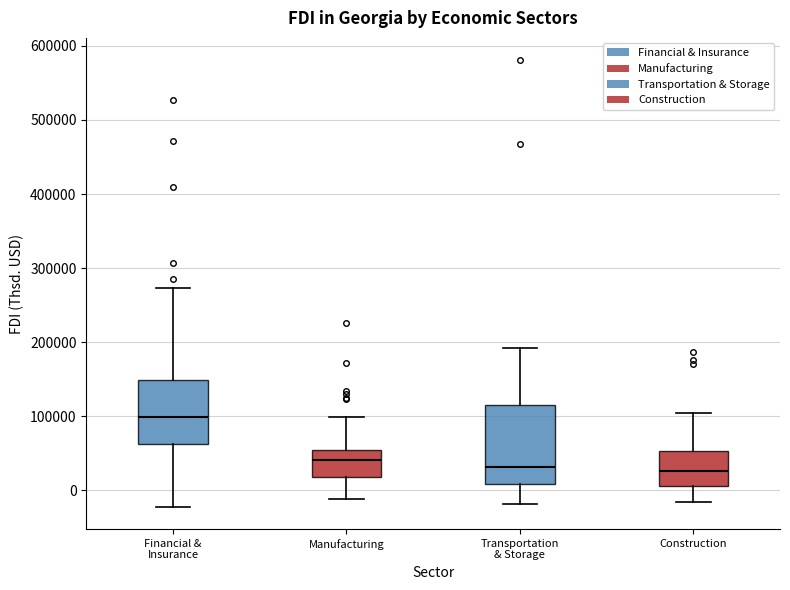

Reading left to right, transcribe this box plot: for each box, give where its median line is, the range the box spans, and where its two whiskers end, as read against the y-axis. The values are not printed on the chart, so give them approximately, as read against the axis.

Financial & Insurance: median 100000, box 60000 to 150000, whiskers -20000 to 270000
Manufacturing: median 40000, box 20000 to 60000, whiskers -10000 to 100000
Transportation & Storage: median 30000, box 10000 to 110000, whiskers -20000 to 190000
Construction: median 30000, box 10000 to 50000, whiskers -20000 to 100000